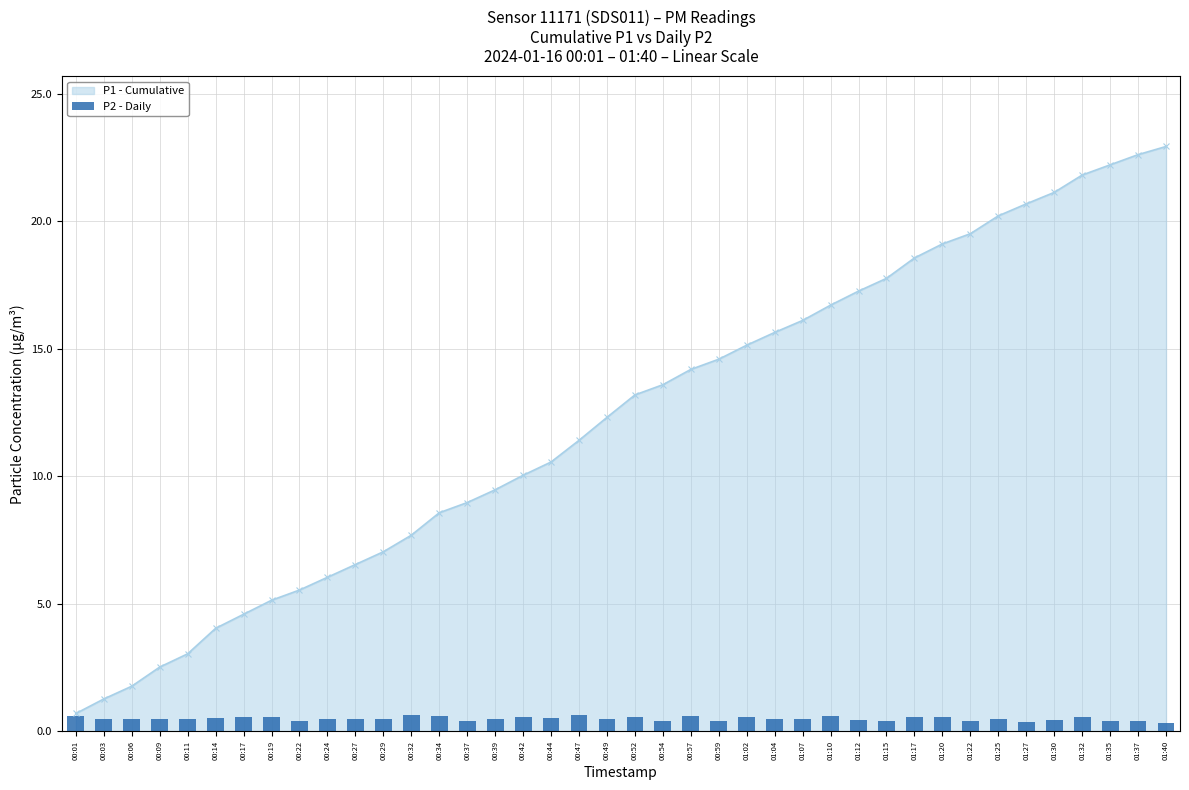

The chart shows a value of 0.7 at 00:22. True or false?

False